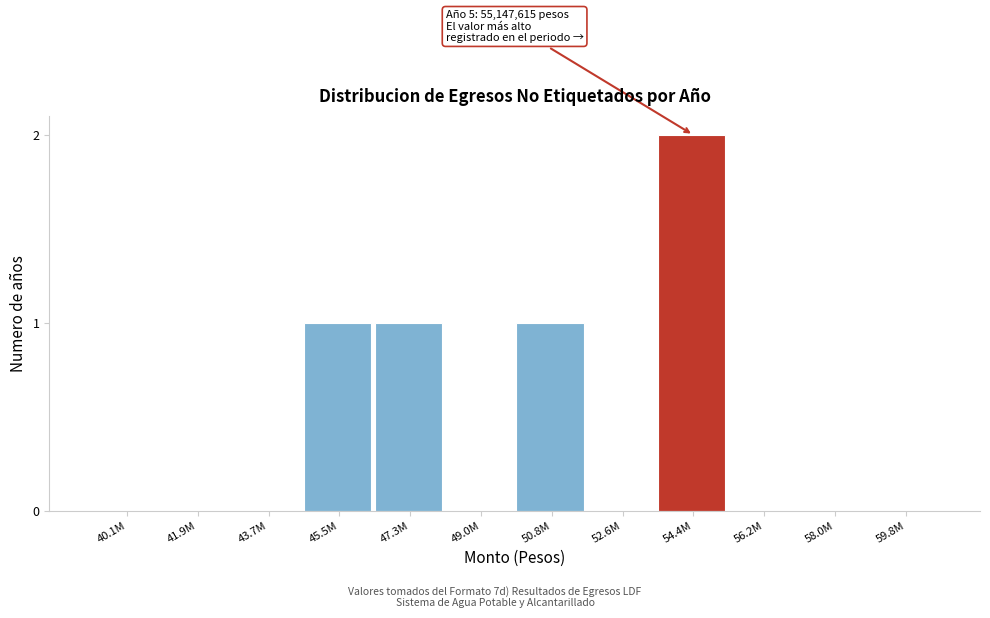

Reading left to right, extract all data points from this chart.

40.1M=0	41.9M=0	43.7M=0	45.5M=1	47.3M=1	49.0M=0	50.8M=1	52.6M=0	54.4M=2	56.2M=0	58.0M=0	59.8M=0